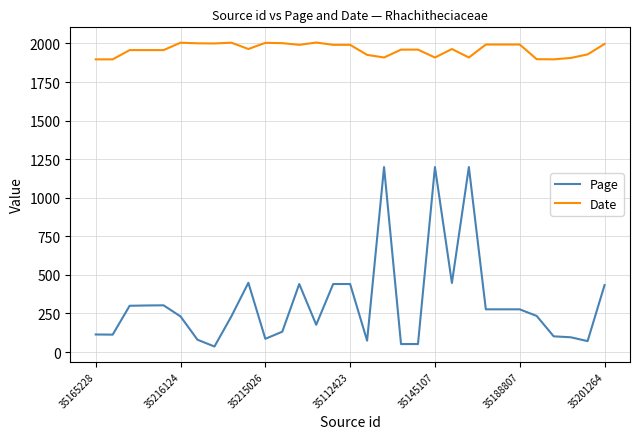

List the series in order of their overall mean, highest first.

Date, Page